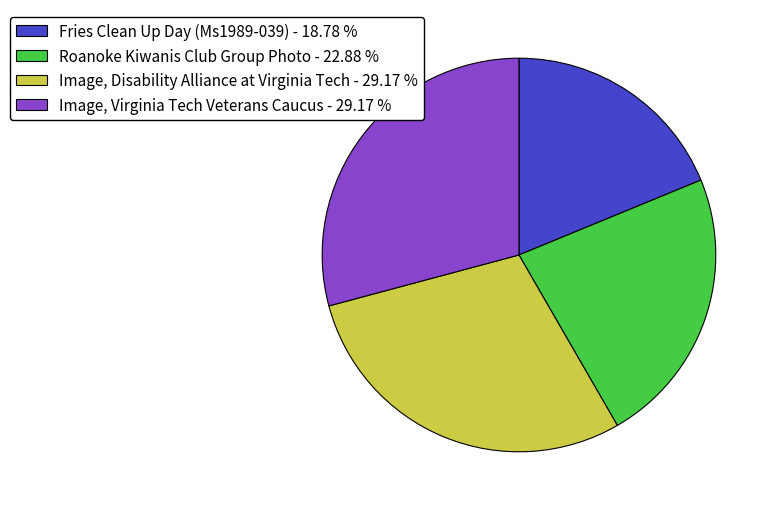

Do Image, Virginia Tech Veterans Caucus - 29.17 % and Roanoke Kiwanis Club Group Photo - 22.88 % together represent more than half of the pie?

Yes